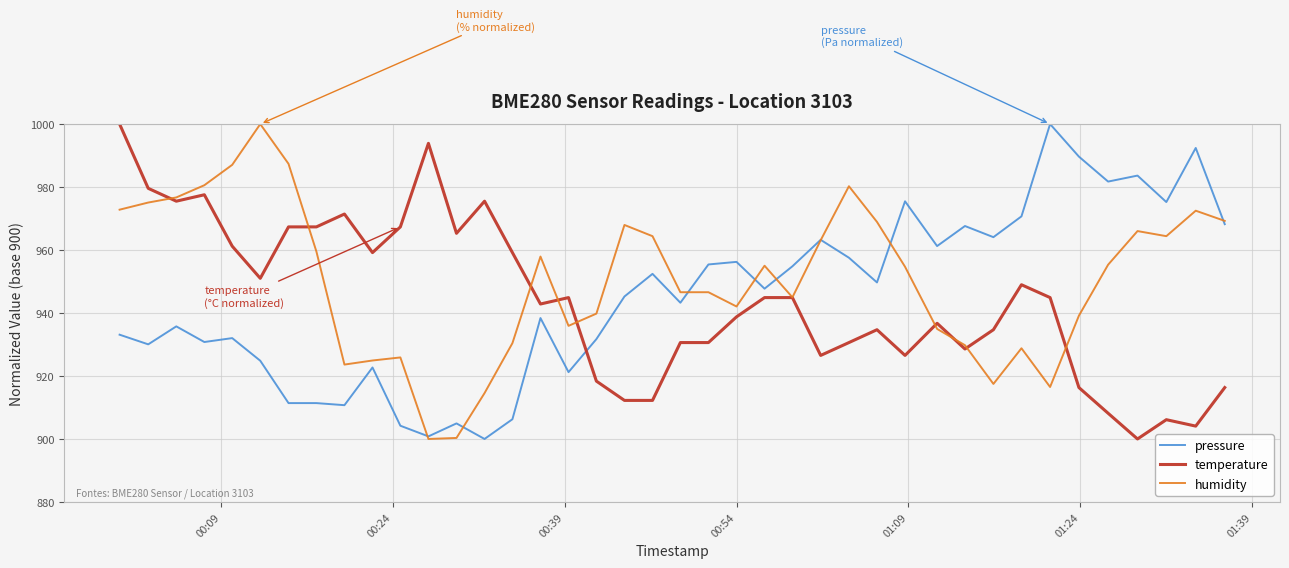

Which series has the largest total across all categories?

humidity